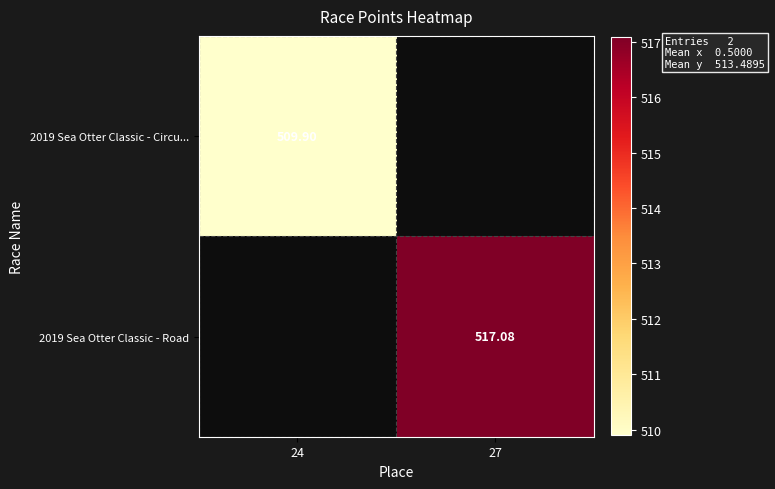

How many values in the 2019 Sea Otter Classic - Road series exceed 517?

1